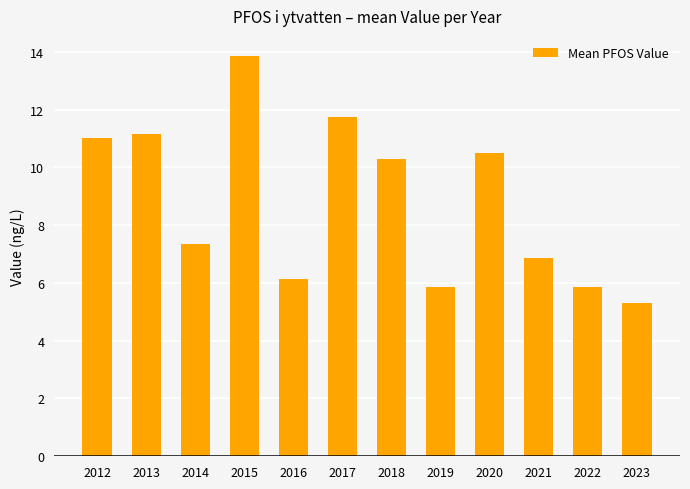

Which category has the highest value across all series?

2015